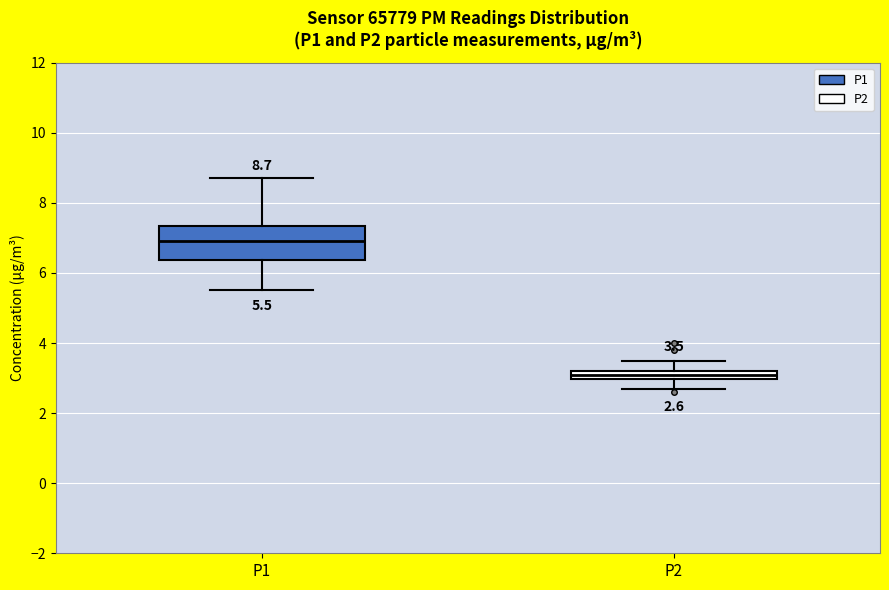

Which box's median line is the highest?

P1